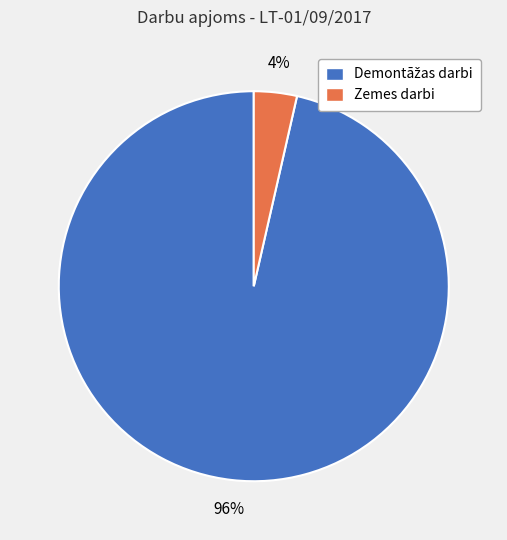

How many slices are in this pie chart?

2